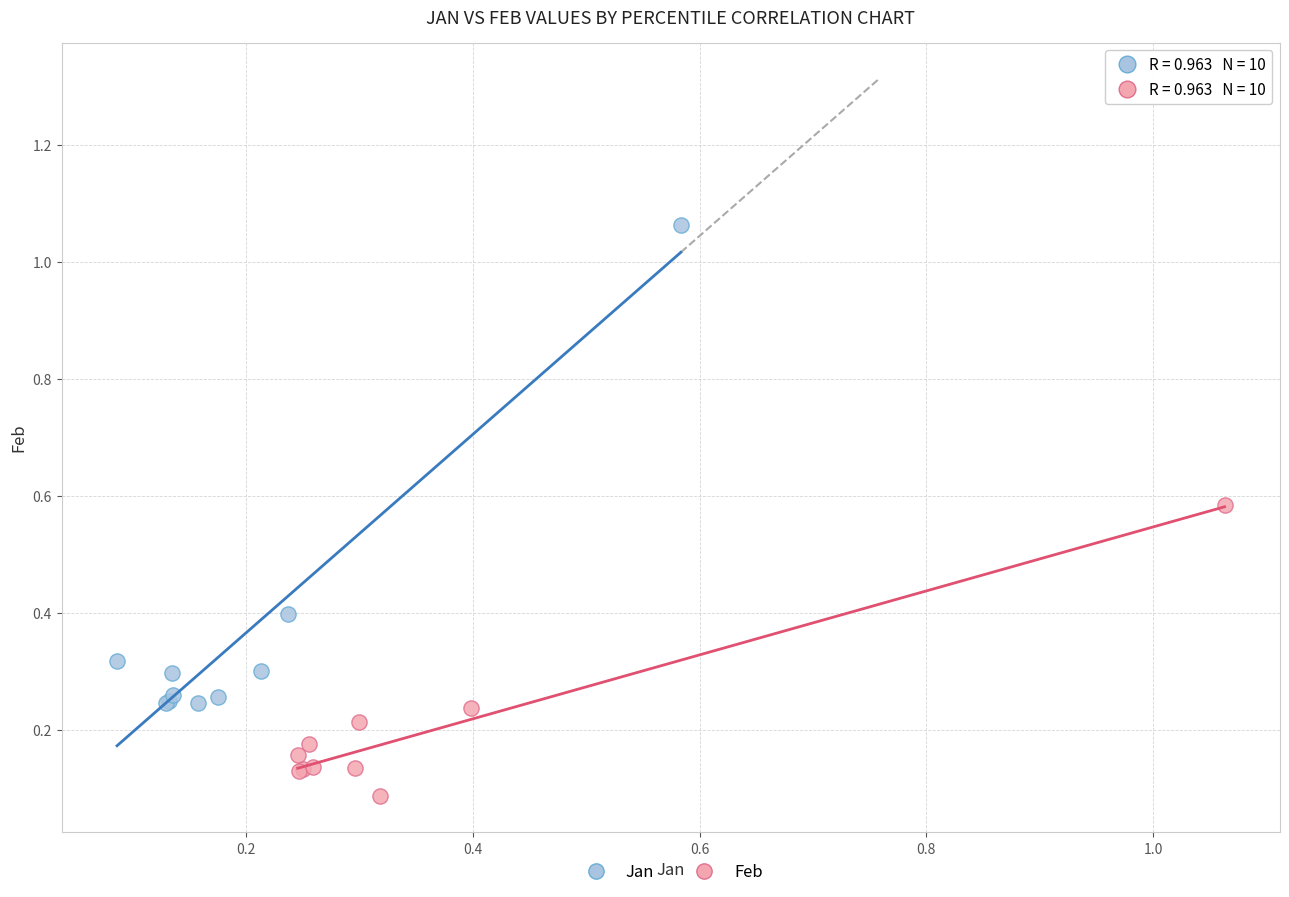

Which series reaches the maximum Y coordinate?

Jan